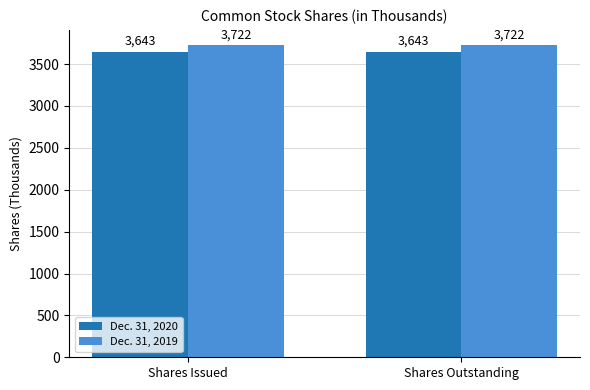

Reading left to right, list all the values displayed in this chart.

Dec. 31, 2020: 3643	3643
Dec. 31, 2019: 3722	3722